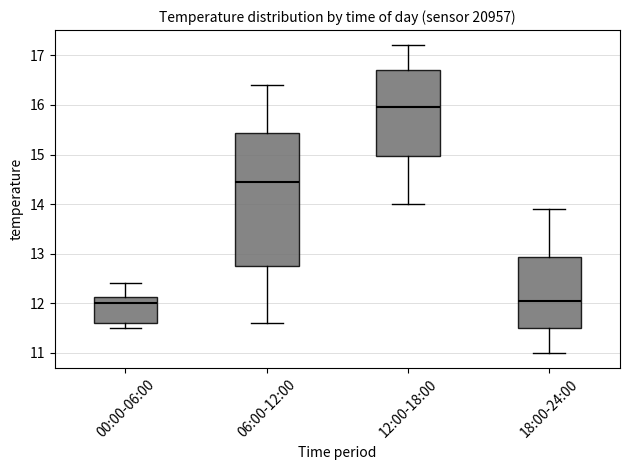

Reading left to right, read every box against the y-axis: the position of its median line, the range the box covers, and the ends of its whiskers. The values are not printed on the chart, so give them approximately, as read against the axis.

00:00-06:00: median 12.0, box 11.6 to 12.1, whiskers 11.5 to 12.4
06:00-12:00: median 14.5, box 12.8 to 15.4, whiskers 11.6 to 16.4
12:00-18:00: median 16.0, box 15.0 to 16.7, whiskers 14.0 to 17.2
18:00-24:00: median 12.1, box 11.5 to 12.9, whiskers 11.0 to 13.9